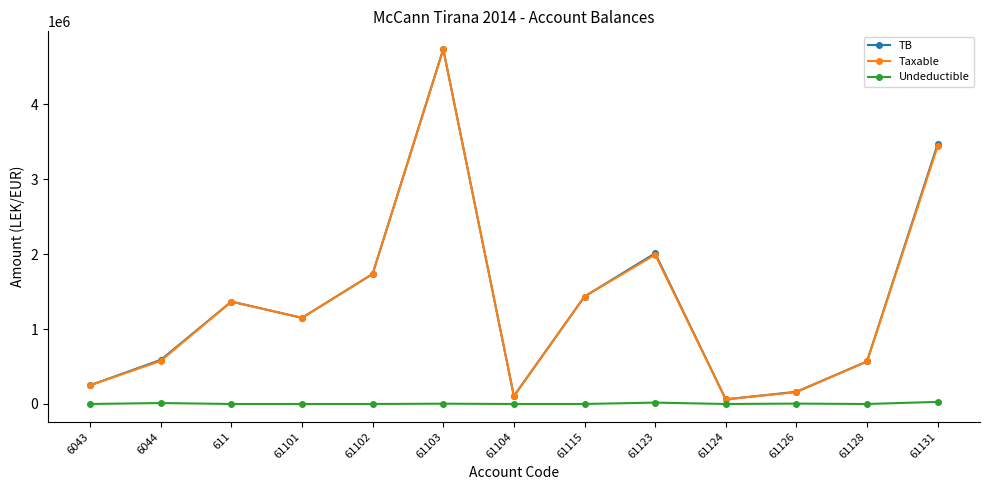

Which series has the largest range (max minus min)?

TB